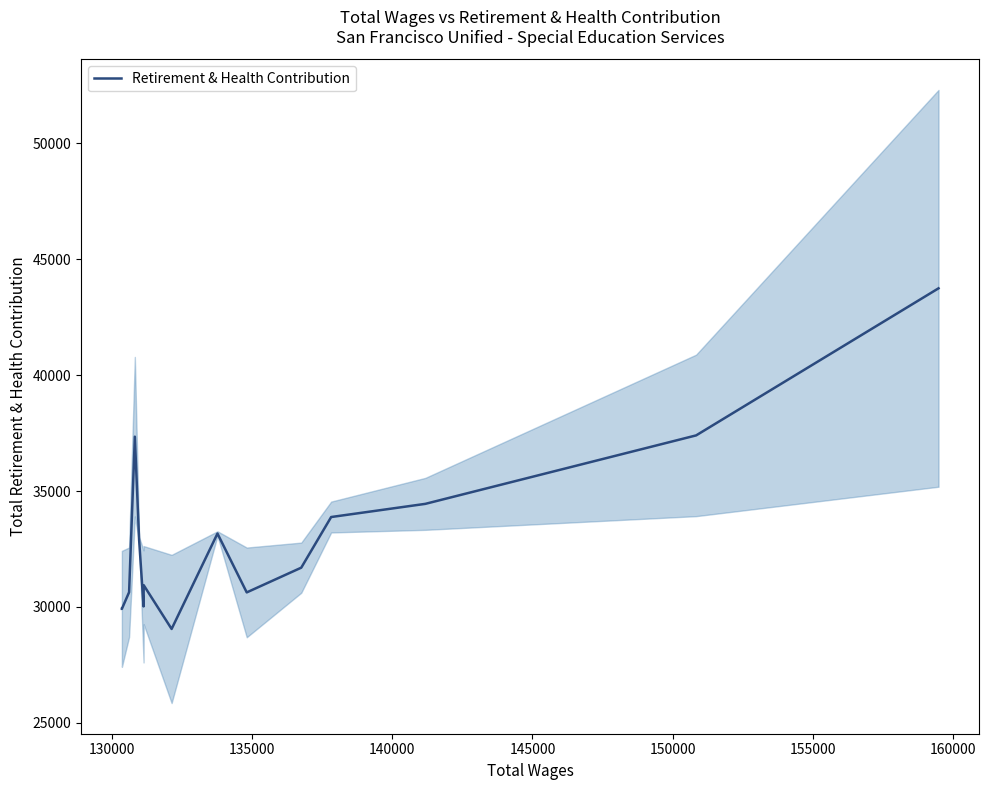

What is the sum of all values?

495709